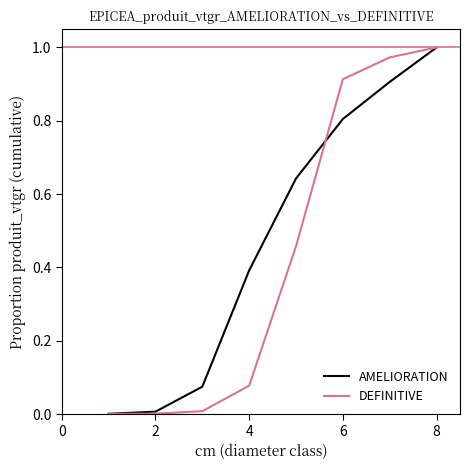

Which series has the largest total across all categories?

AMELIORATION